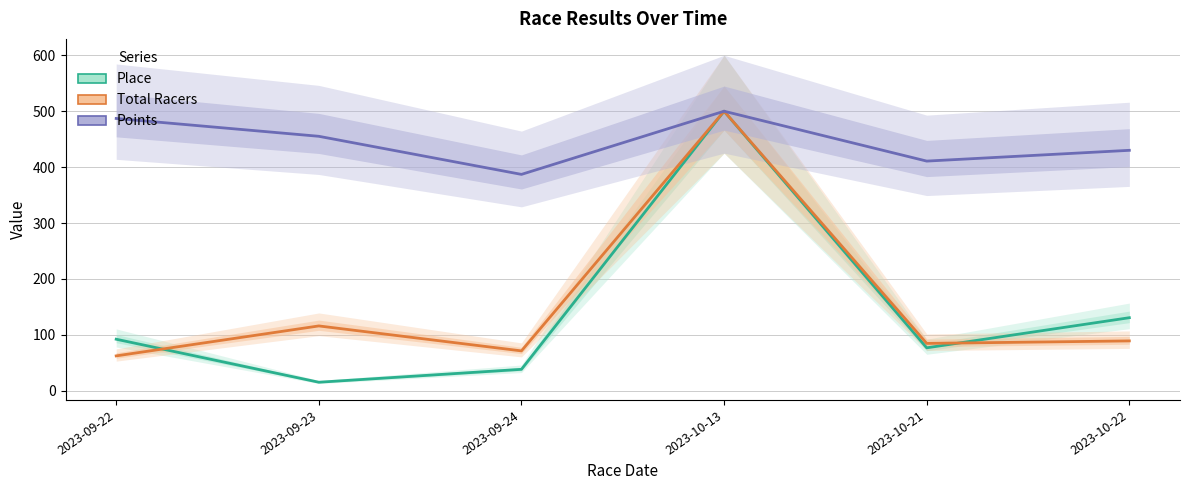

What is the difference between the maximum and minimum values in the Place series?

484.6